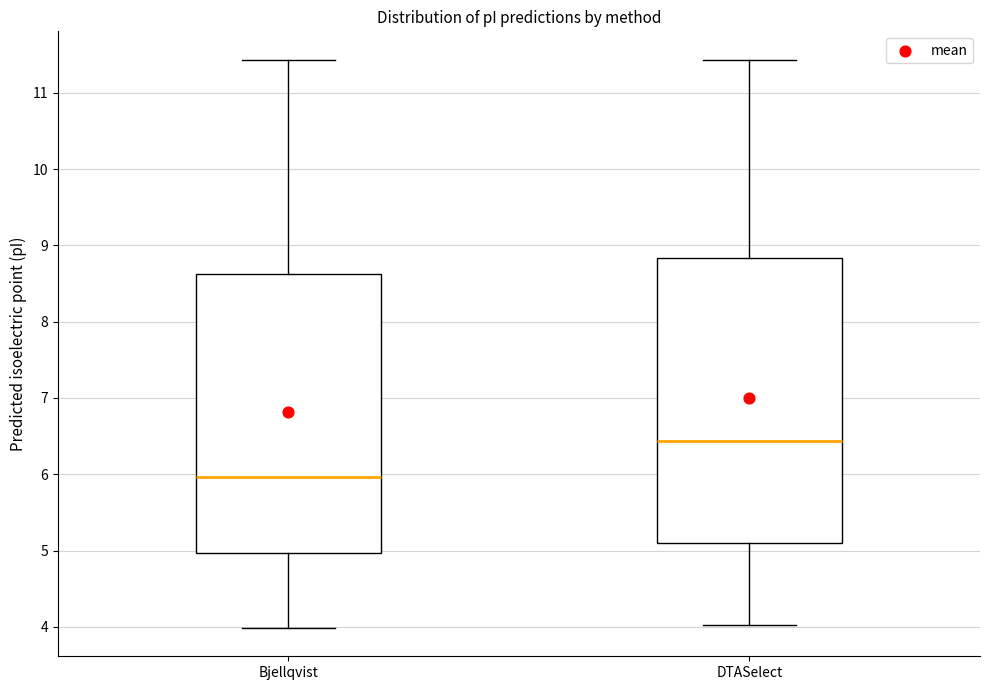

Which box's median line is the lowest?

Bjellqvist